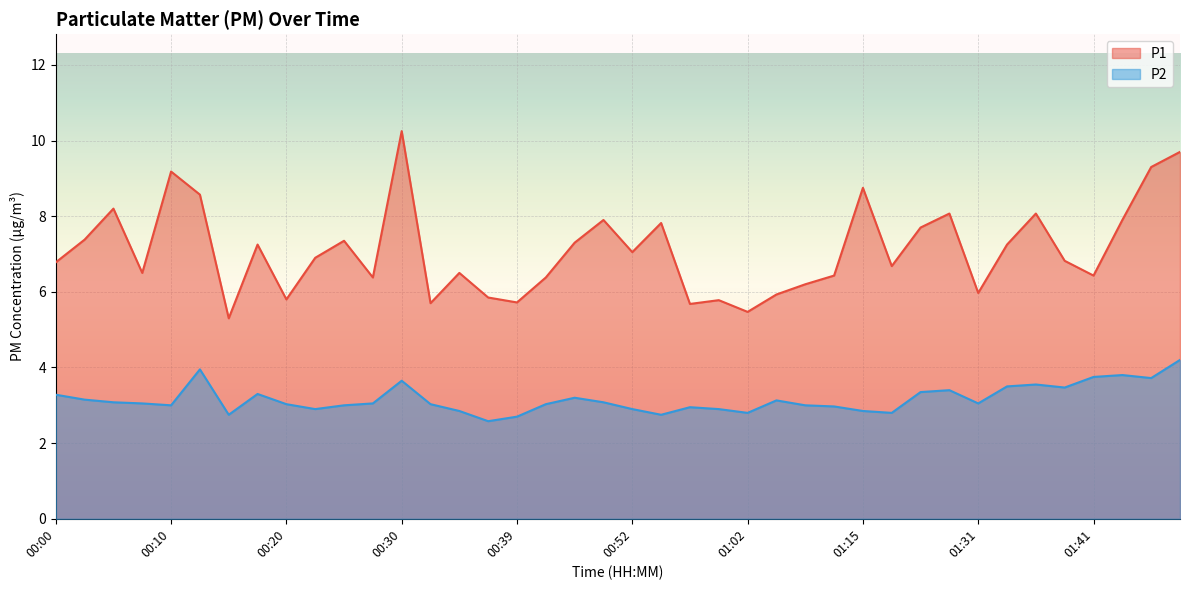

What is the difference between the maximum and minimum values in the P1 series?

5.0